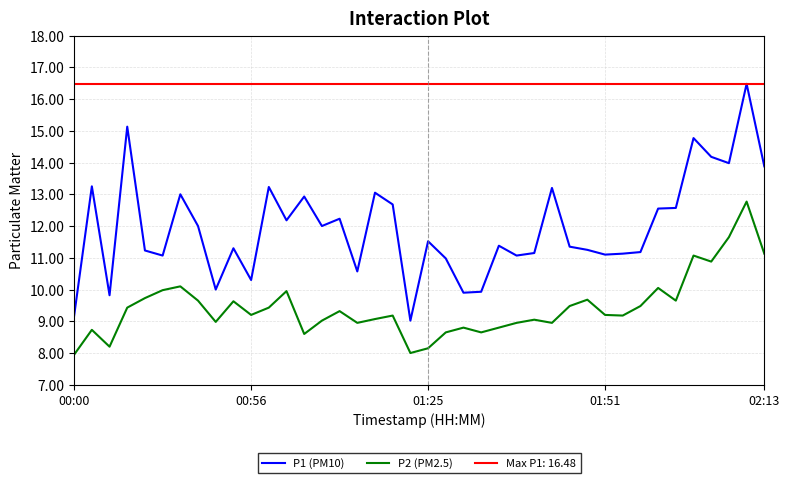

Rank the series by their maximum value, from lowest to highest.

P2 (PM2.5), P1 (PM10)